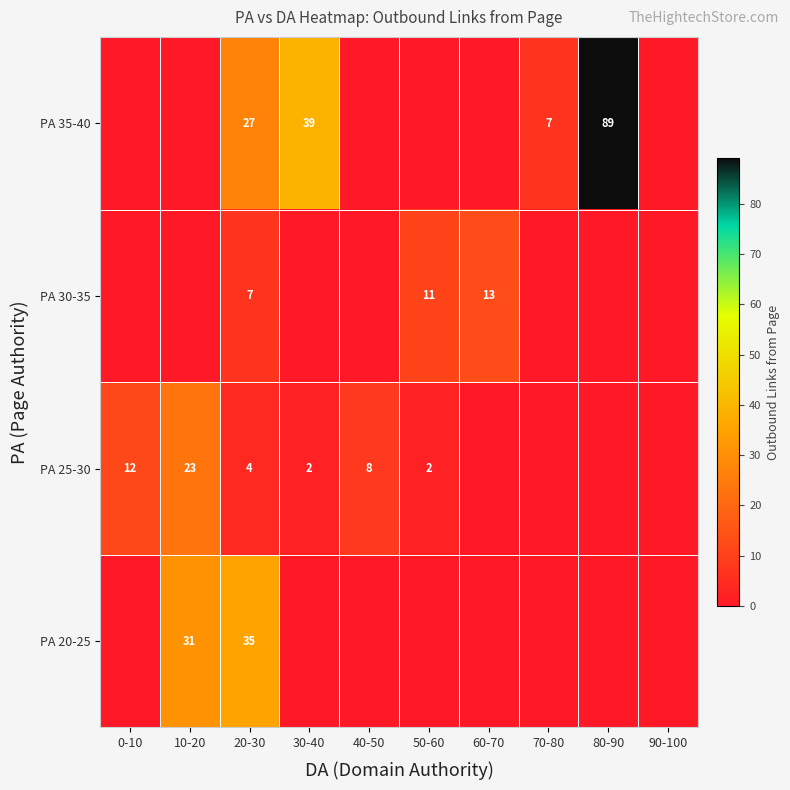

True or false: PA 30-35 has a value of 4 at 20-30.

False